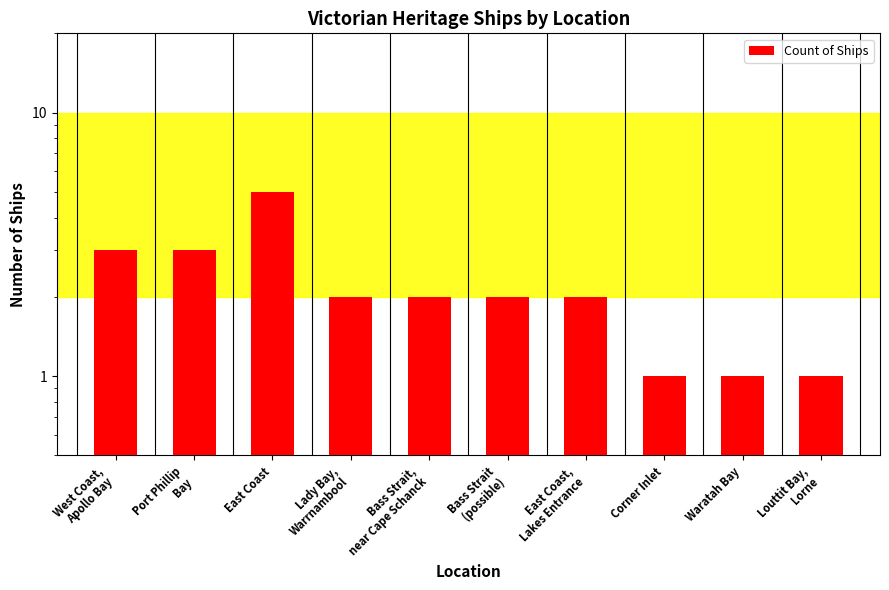

Which has a higher value, Bass Strait
(possible) or Louttit Bay,
Lorne?

Bass Strait
(possible)